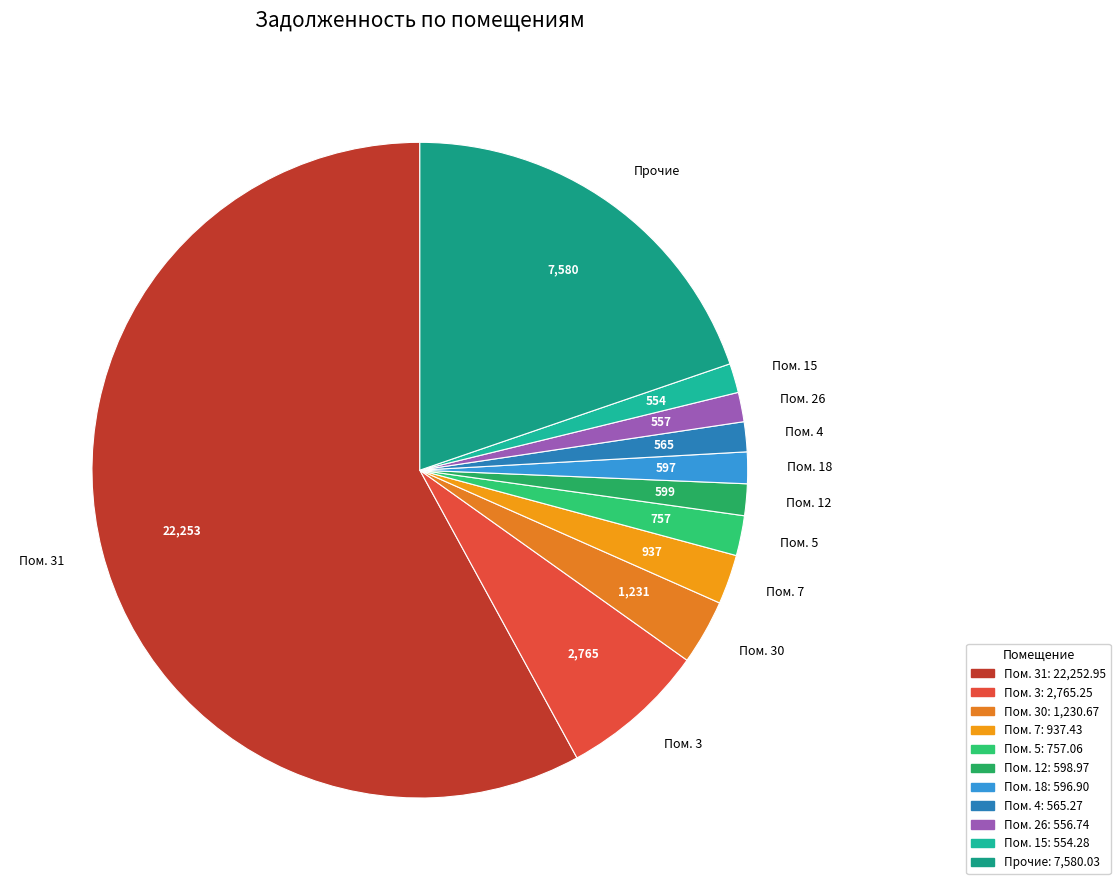

Does any single category account for the majority?

Yes